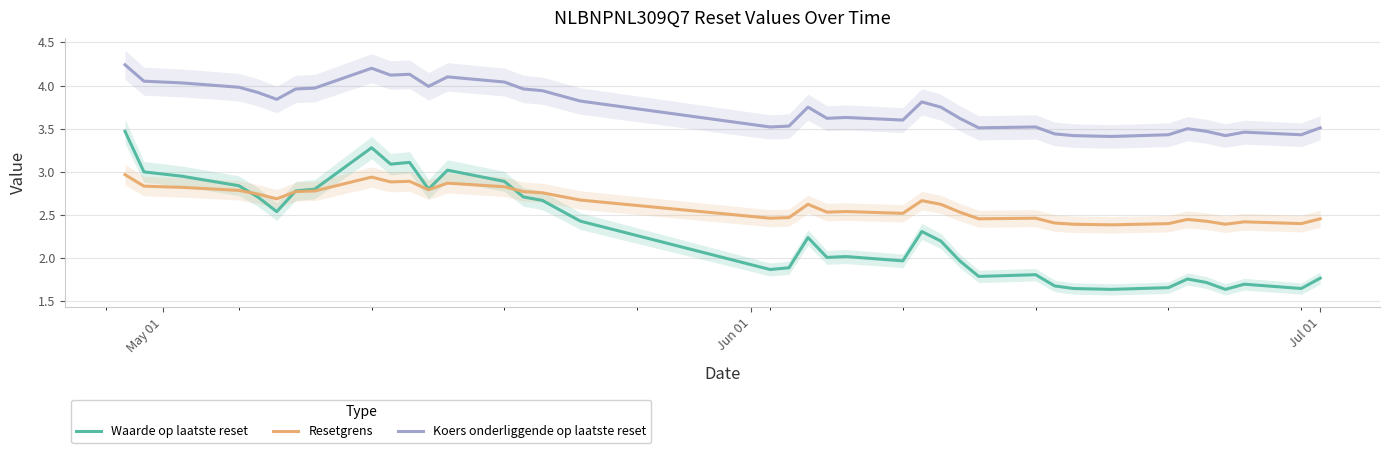

True or false: Waarde op laatste reset and Koers onderliggende op laatste reset cross at least once.

False